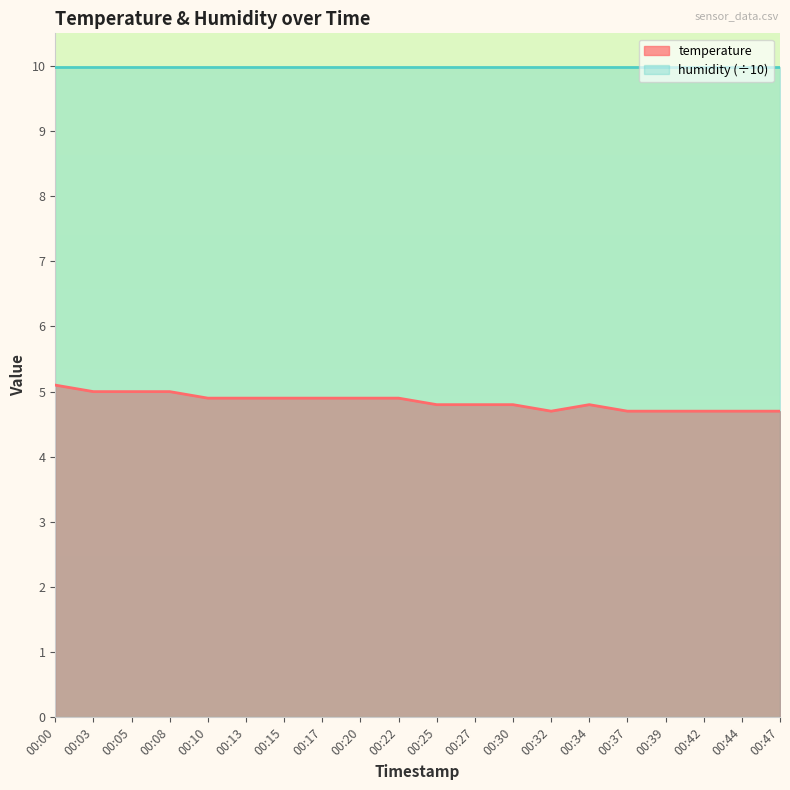

At which category does the data reach its first local valley?

00:32